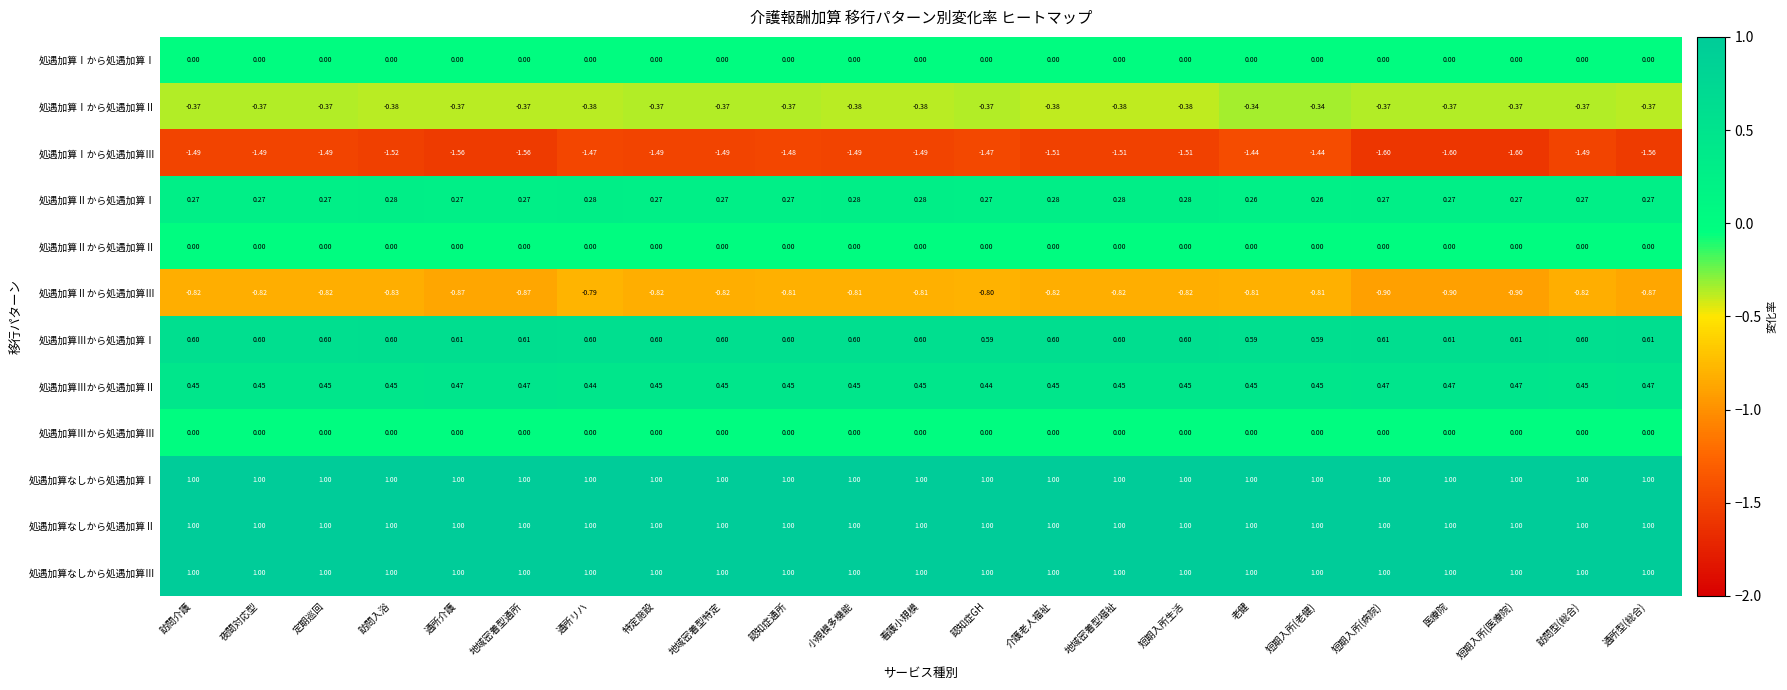

Is the value of 処遇加算Ⅲから処遇加算Ⅰ at 通所リハ greater than the value of 処遇加算Ⅰから処遇加算Ⅱ at 認知症通所?

Yes